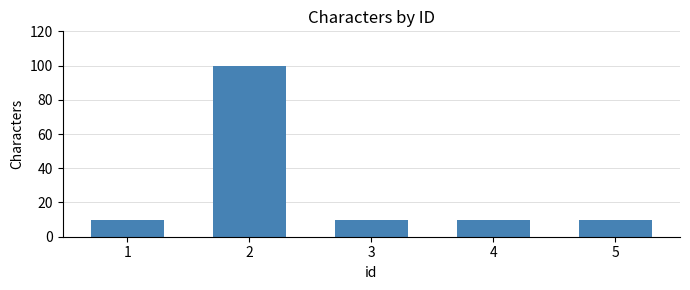

What is the ratio of the value at 1 to the value at 2?

0.1